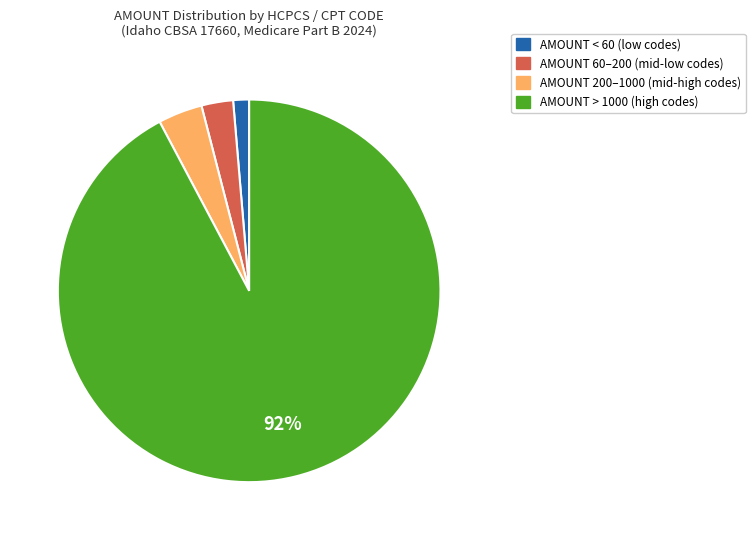

How many segments does this pie chart have?

4